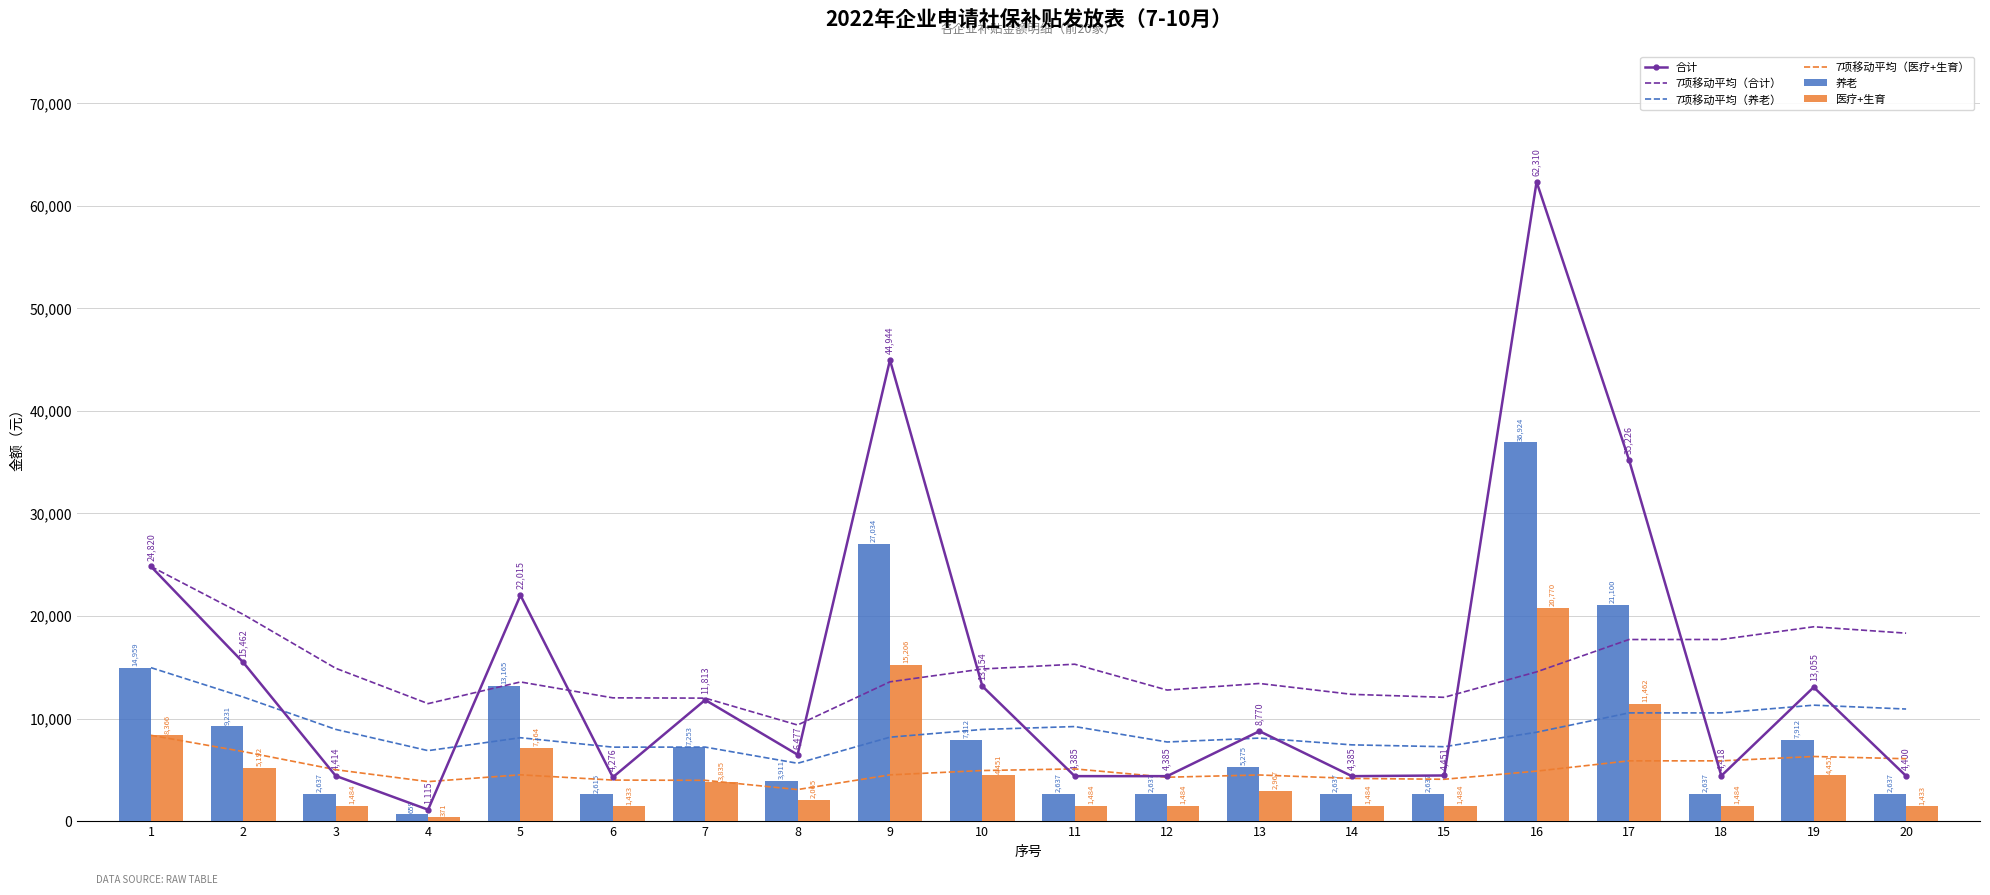

At which label does 7项移动平均（养老） first exceed 8665?

1